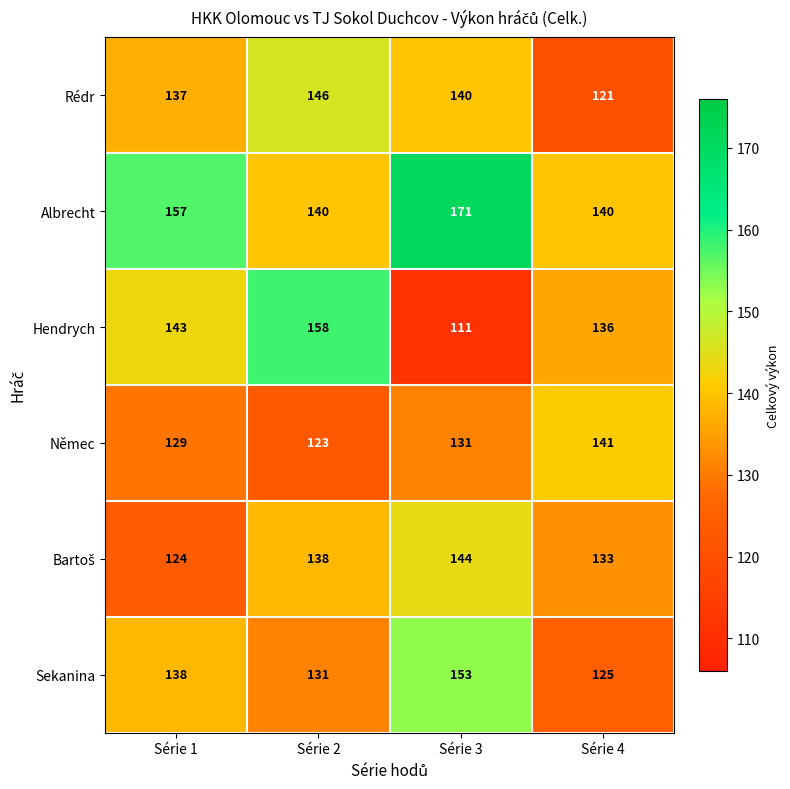

Between Série 3 and Série 4, which series saw the biggest shift?

Albrecht